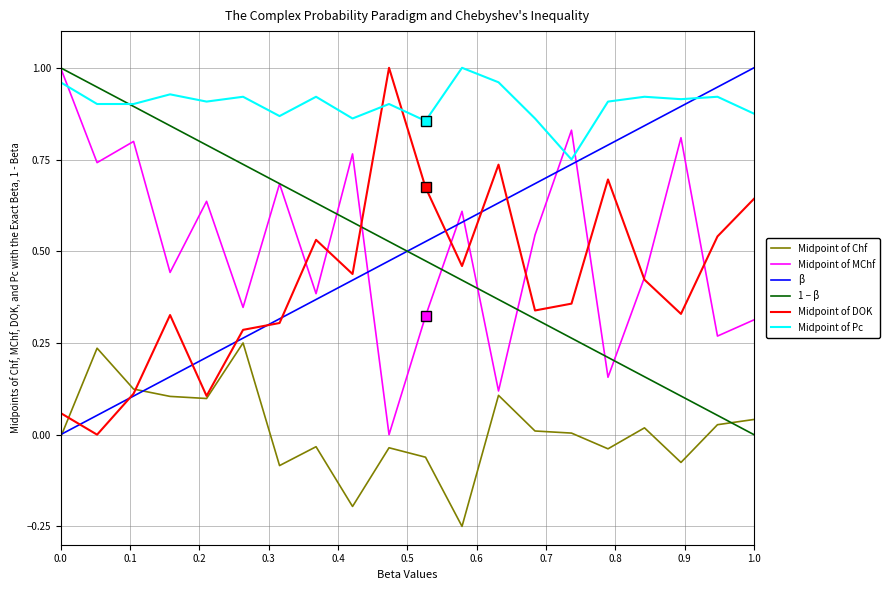

Does the chart have visible grid lines?

Yes